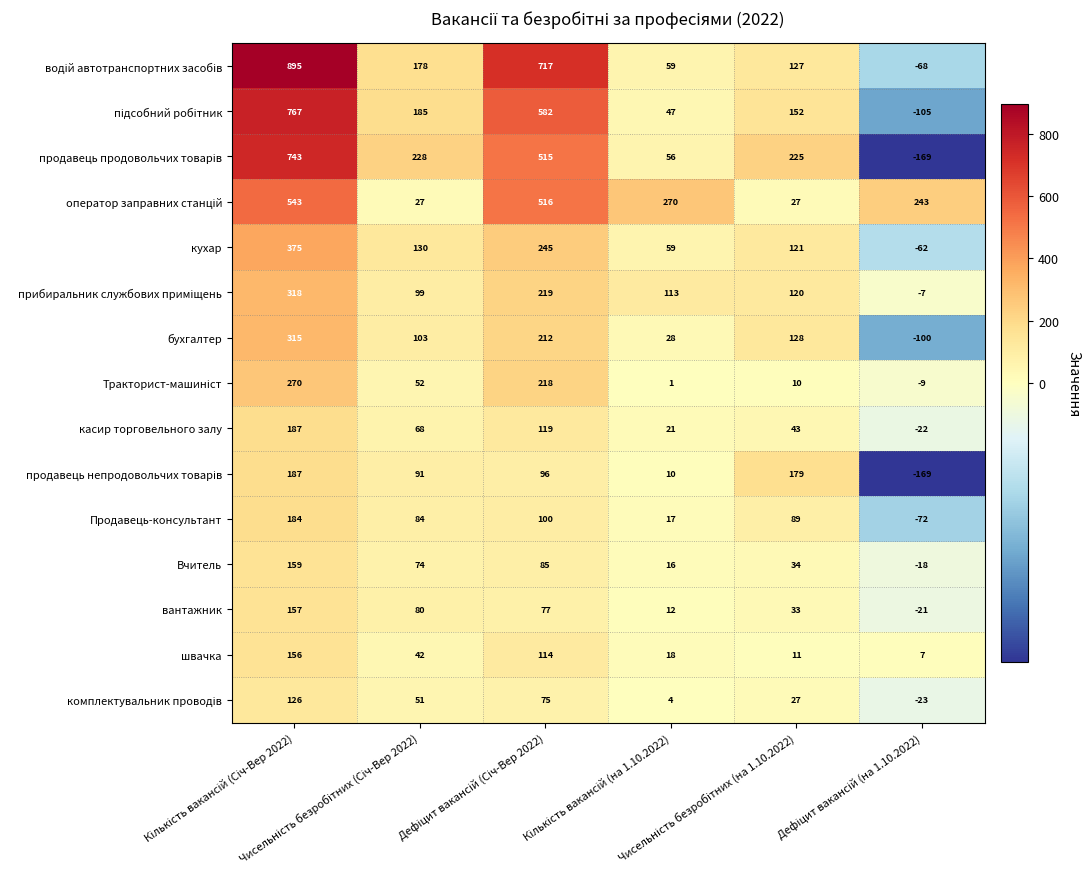

What is the difference between the maximum and second lowest values in the кухар series?

316